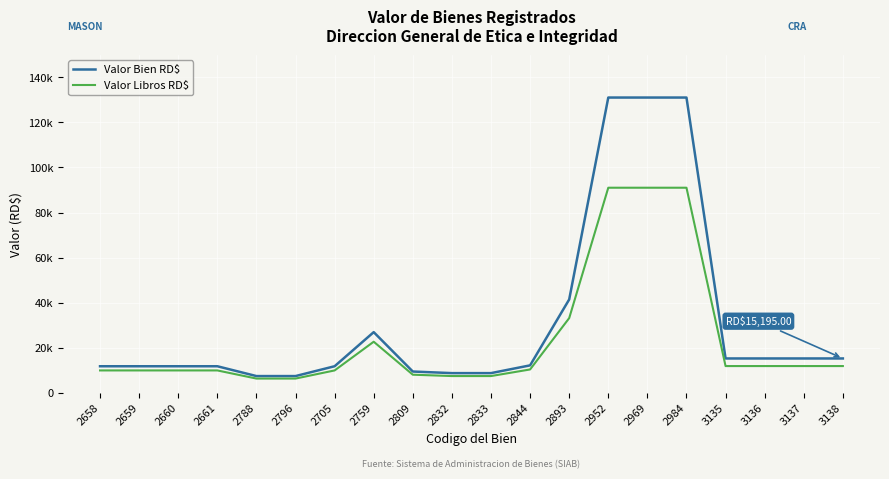

Is it true that Valor Libros RD$ equals 10011.3 at 2788?

False